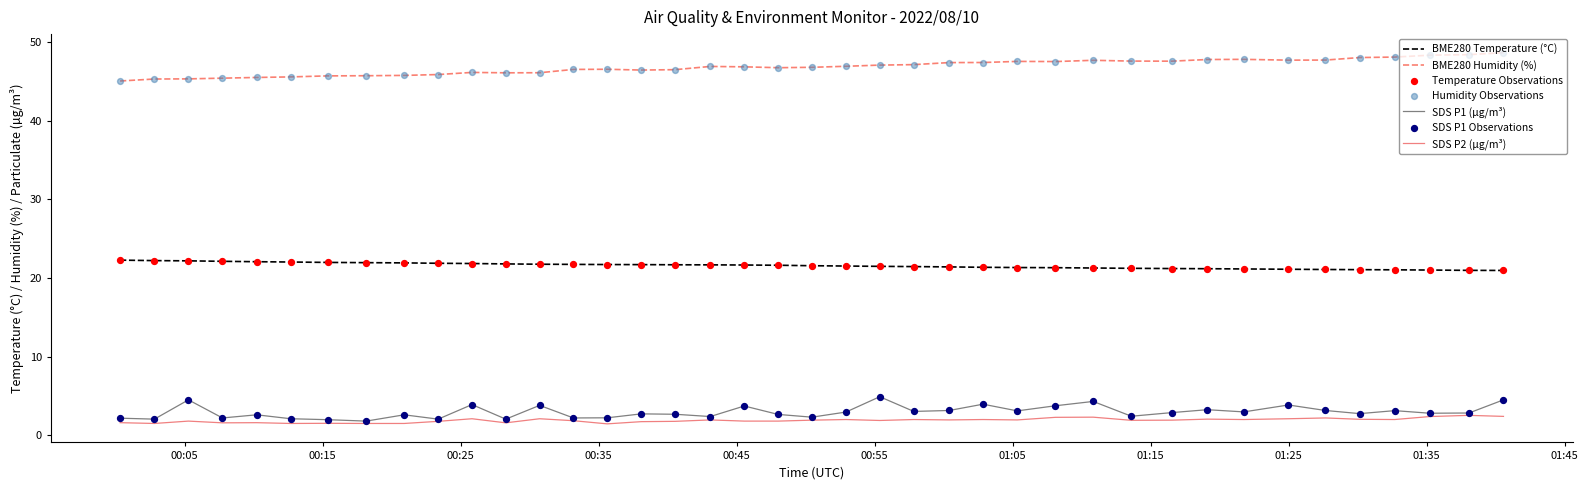

Which series has the largest total across all categories?

BME280 Humidity (%)